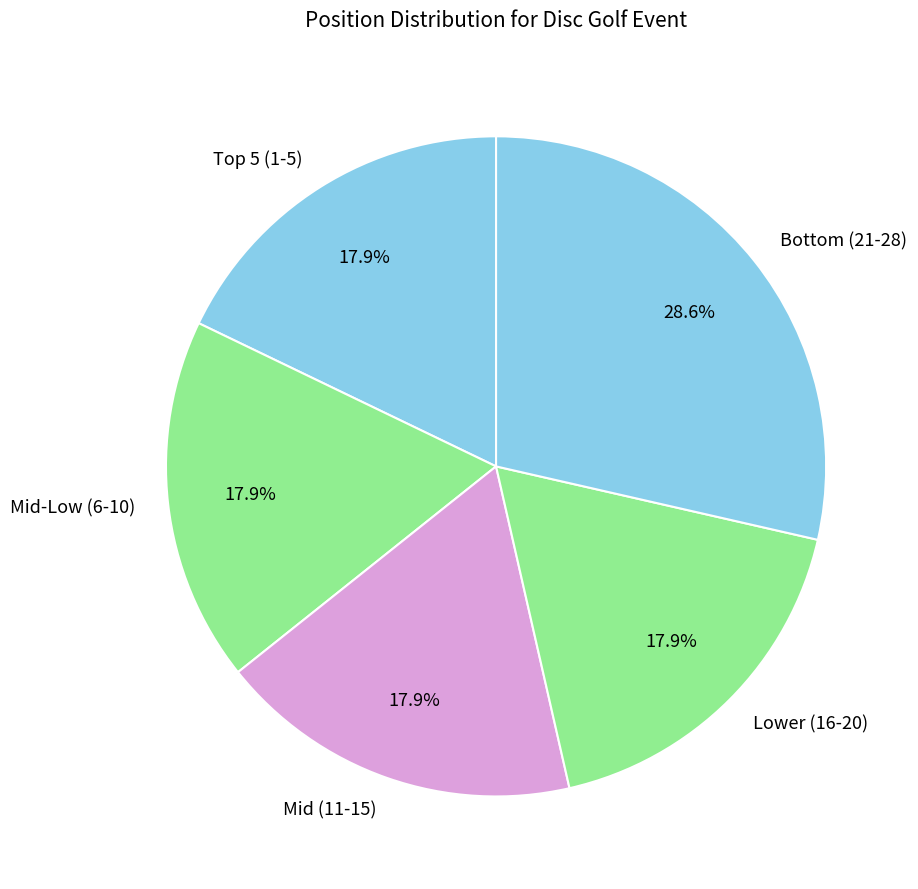

Count the number of slices in the pie.

5